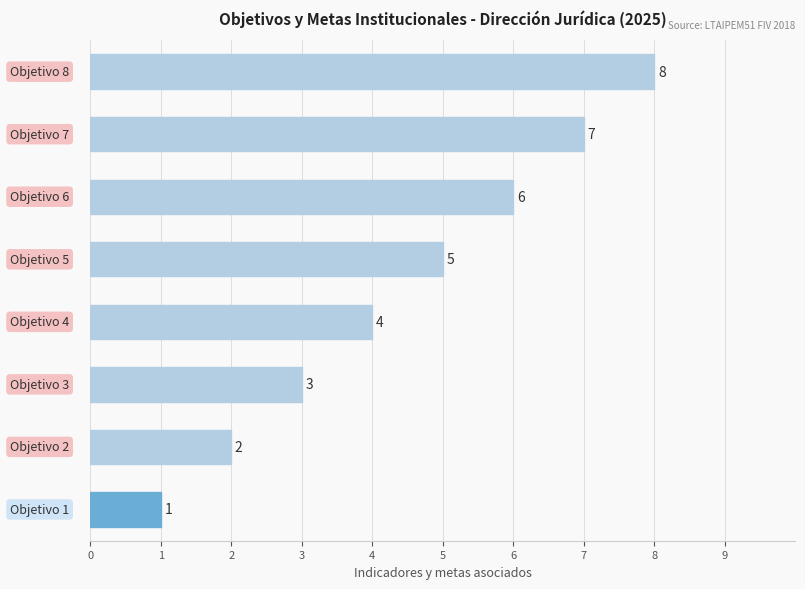

What is the sum of all values?

36